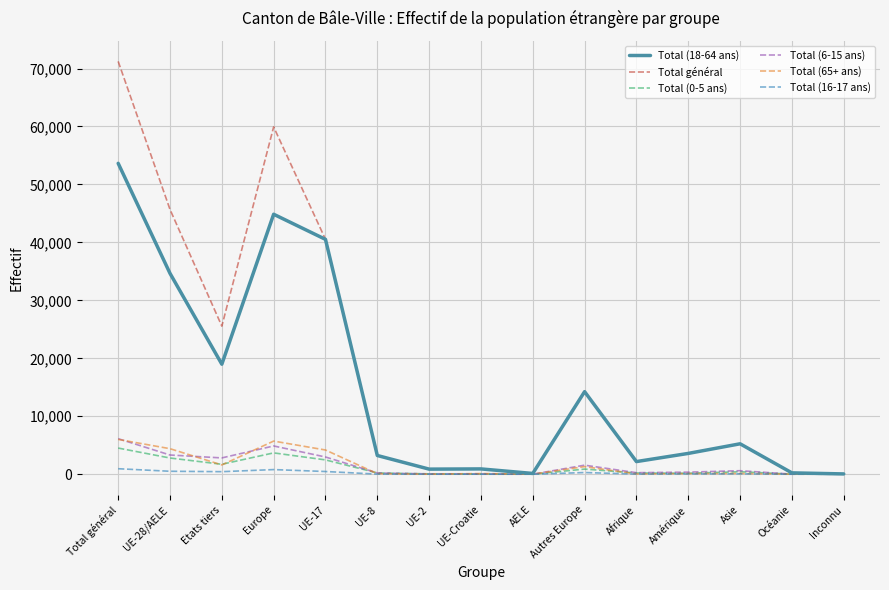

Which category has the highest value across all series?

Total général